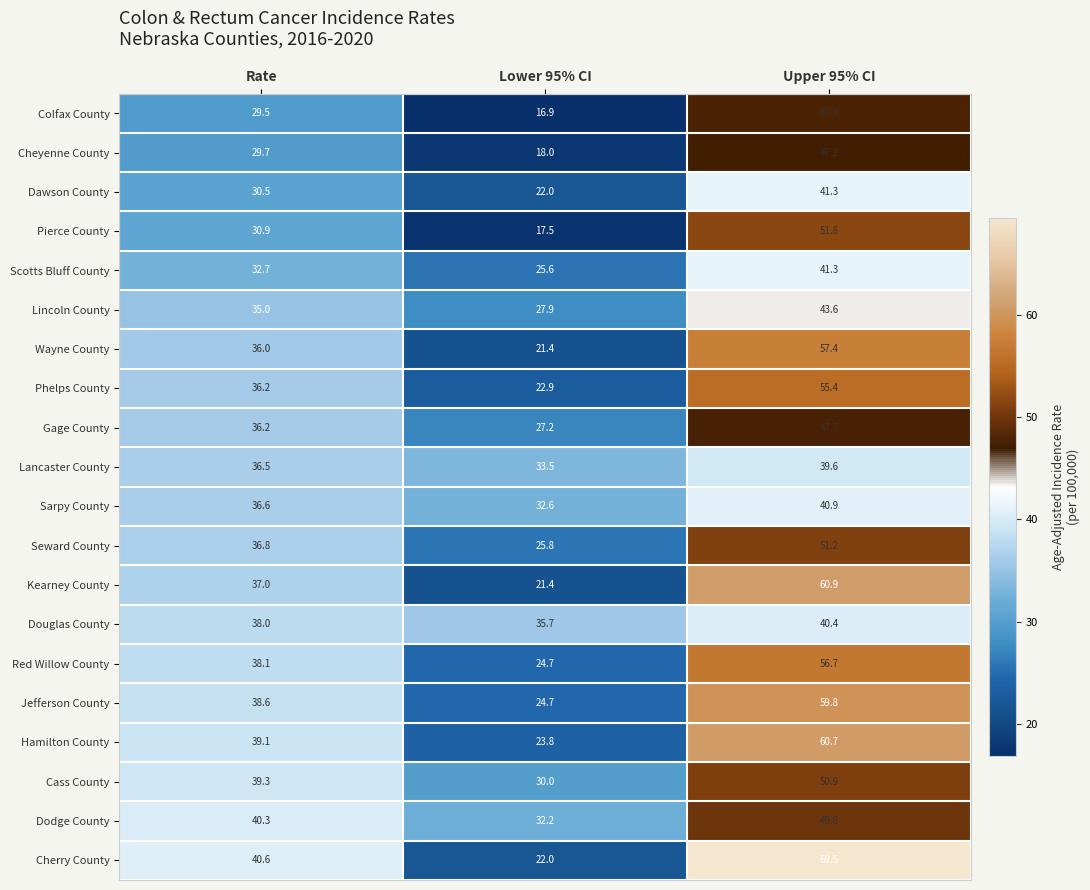

What is the difference between the maximum and second lowest values in the Pierce County series?

20.9